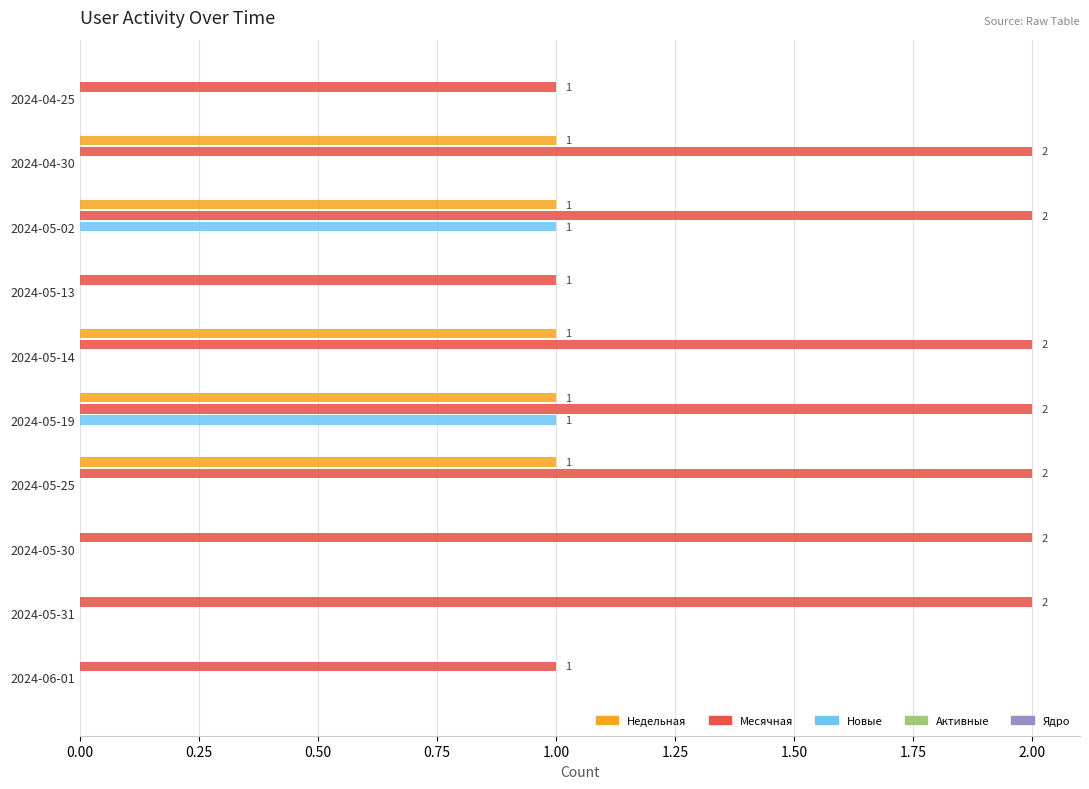

Is it true that Новые equals 0 at 2024-05-31?

True